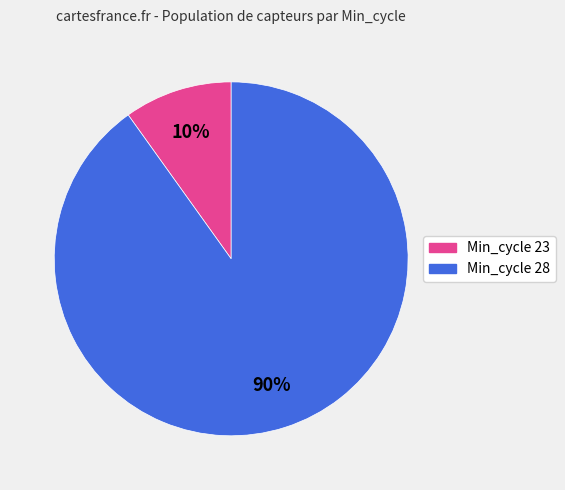

To the nearest percent, what percentage of the pie is Min_cycle 28?

90%